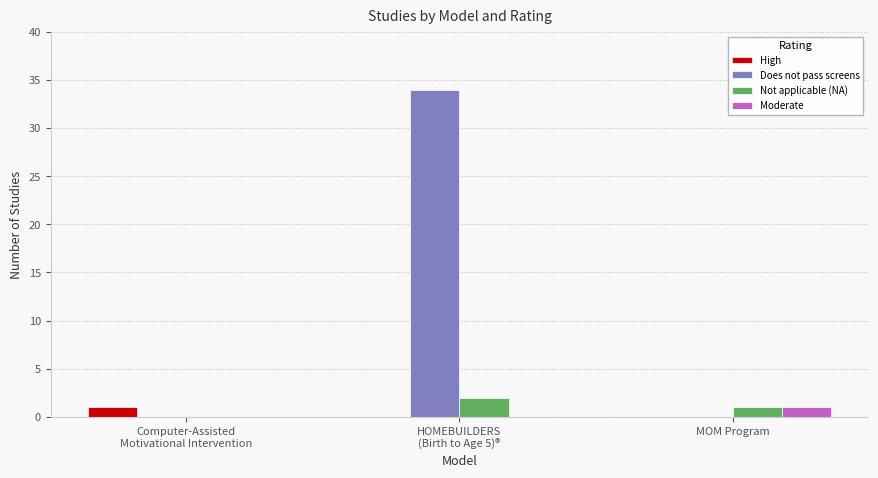

How many groups of bars are there?

3